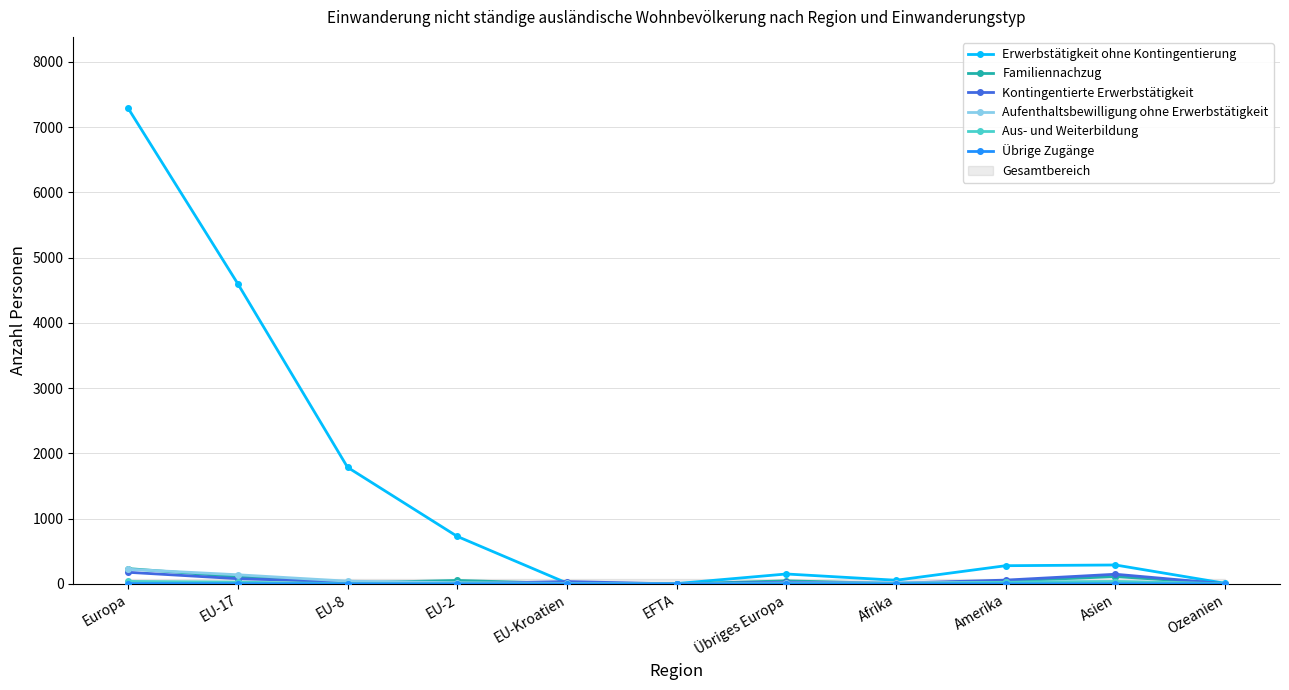

How many interior local peaks does the Familiennachzug series have?

3